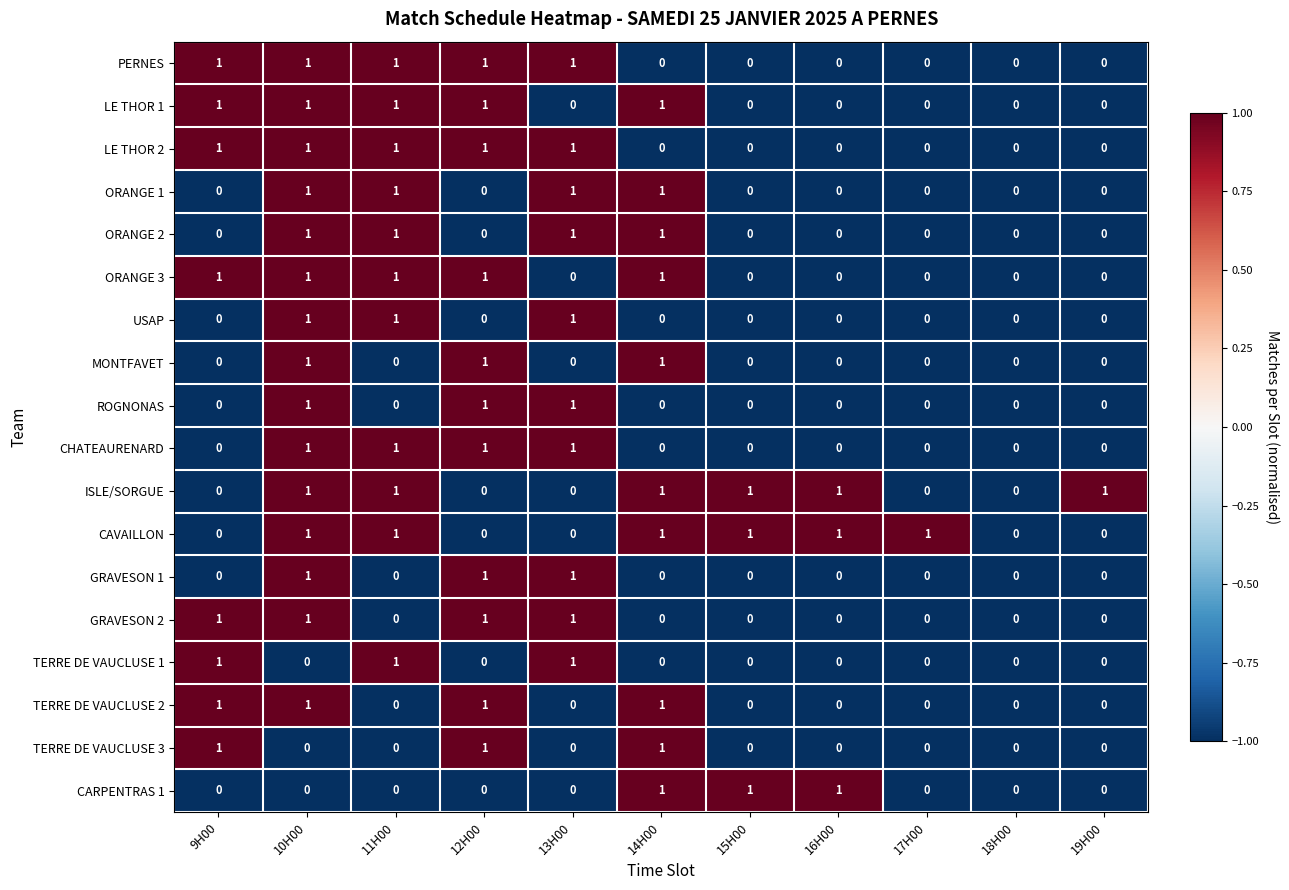

What is the sum of all USAP values?

3